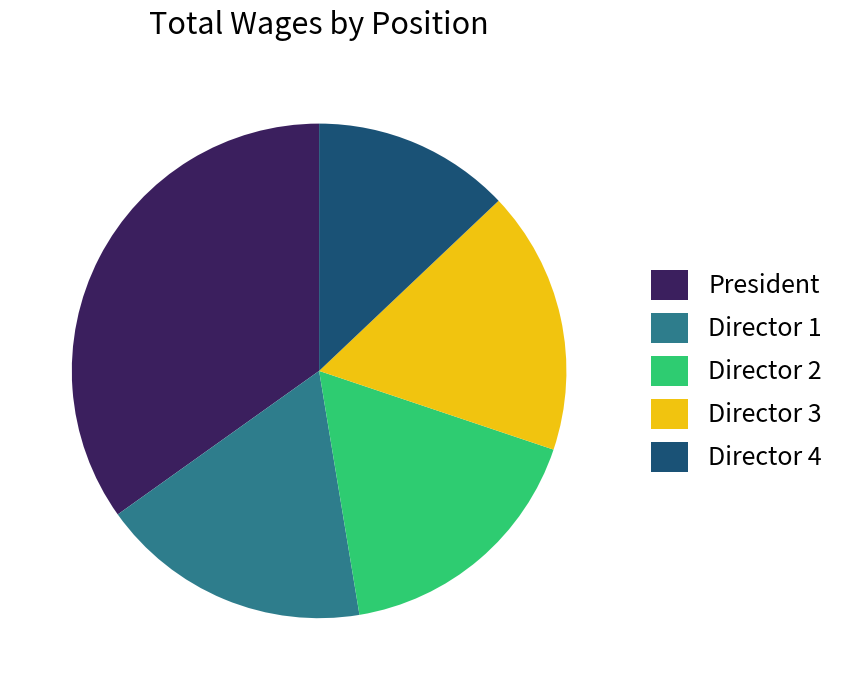

Which has a higher value, Director 3 or Director 4?

Director 3